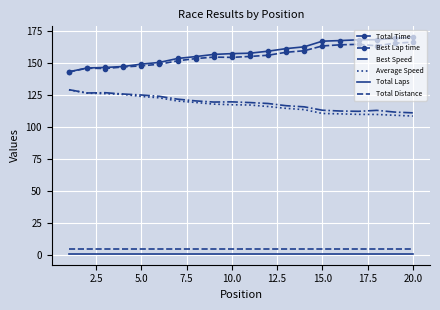

True or false: Total Laps and Average Speed intersect in this chart.

False